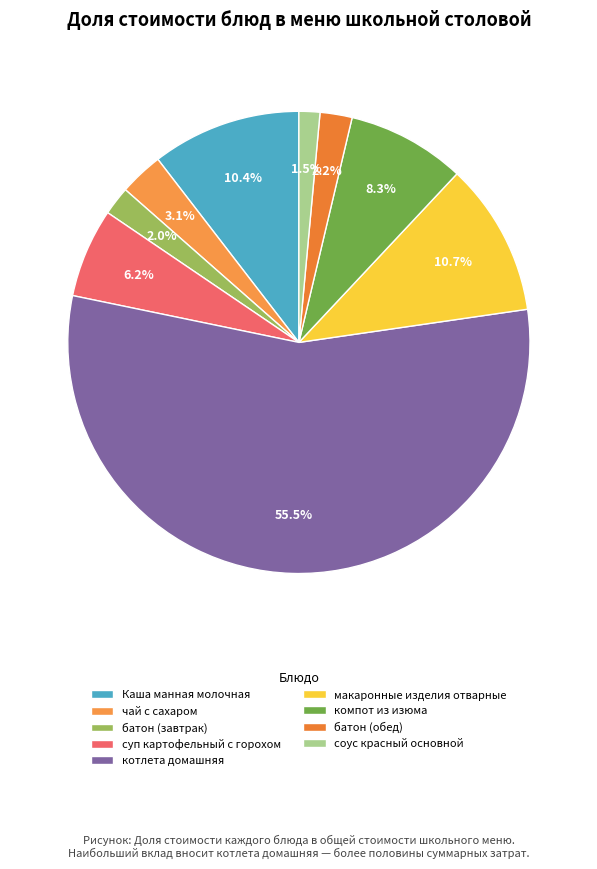

Is it true that котлета домашняя is 42% of the pie?

False